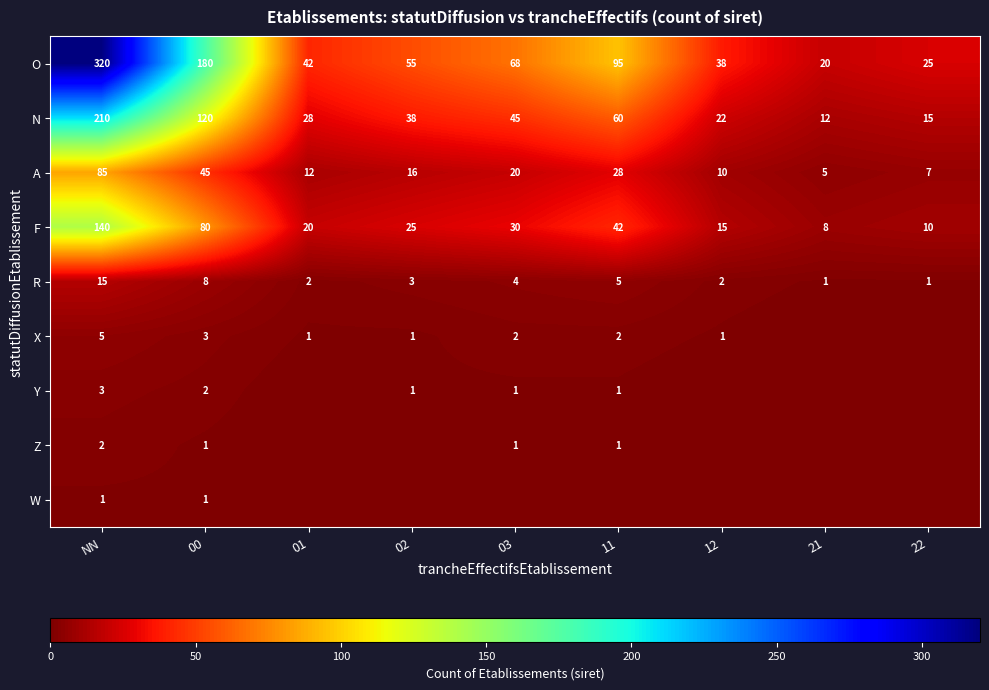

What is the sum of the X values at NN and 12?

6